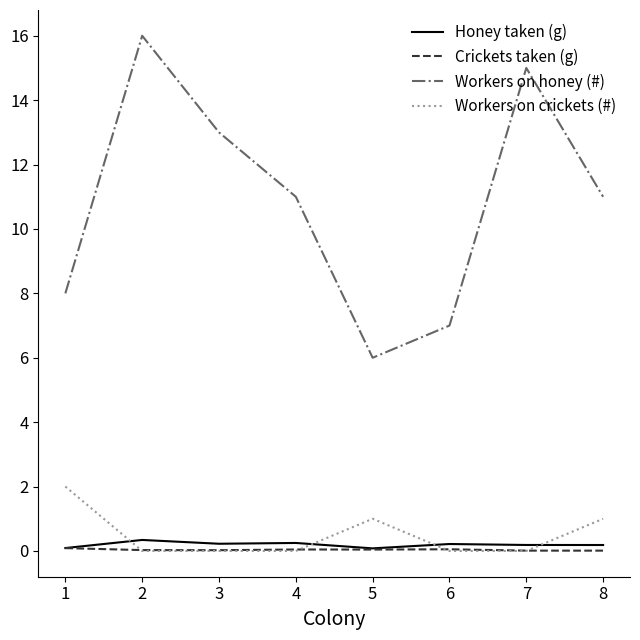

How many lines are shown in the chart?

4